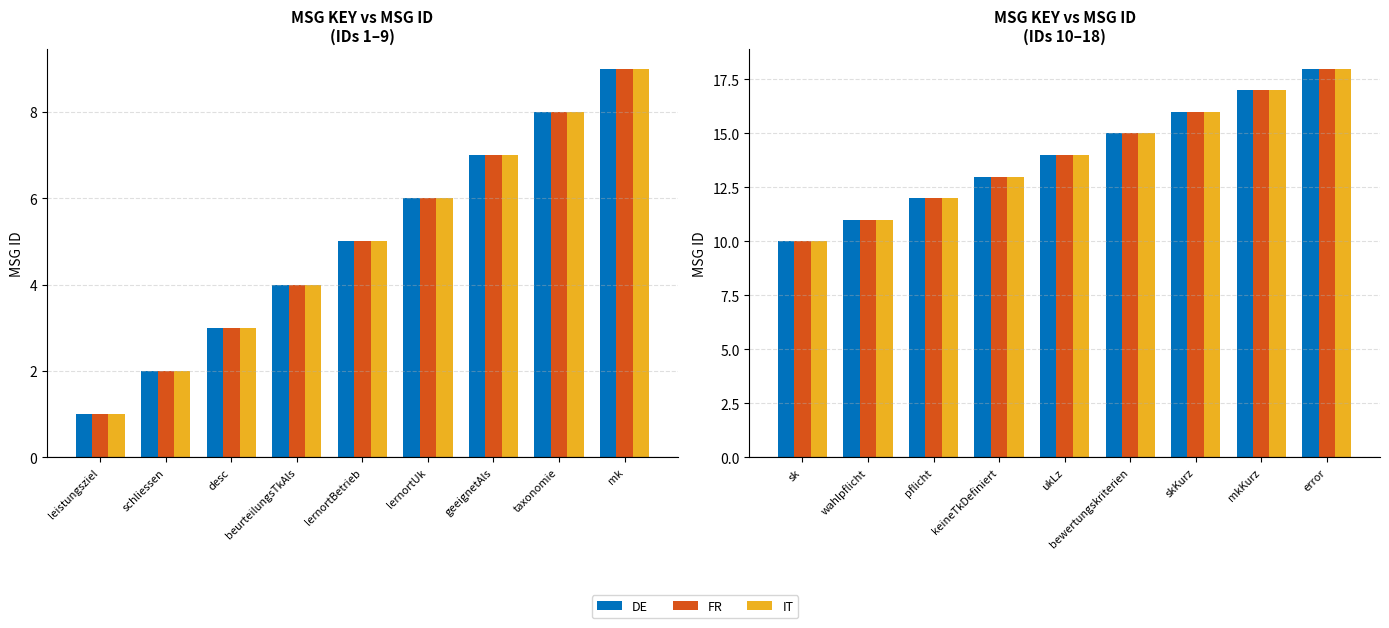

How many data points in DE are above 14?

4